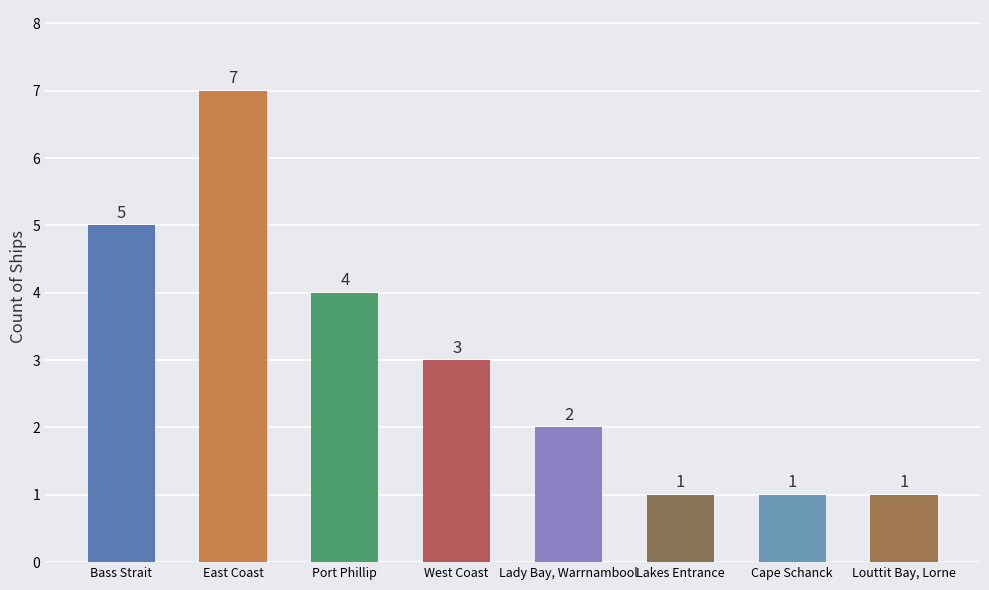

Between Lady Bay, Warrnambool and Louttit Bay, Lorne, which is larger?

Lady Bay, Warrnambool